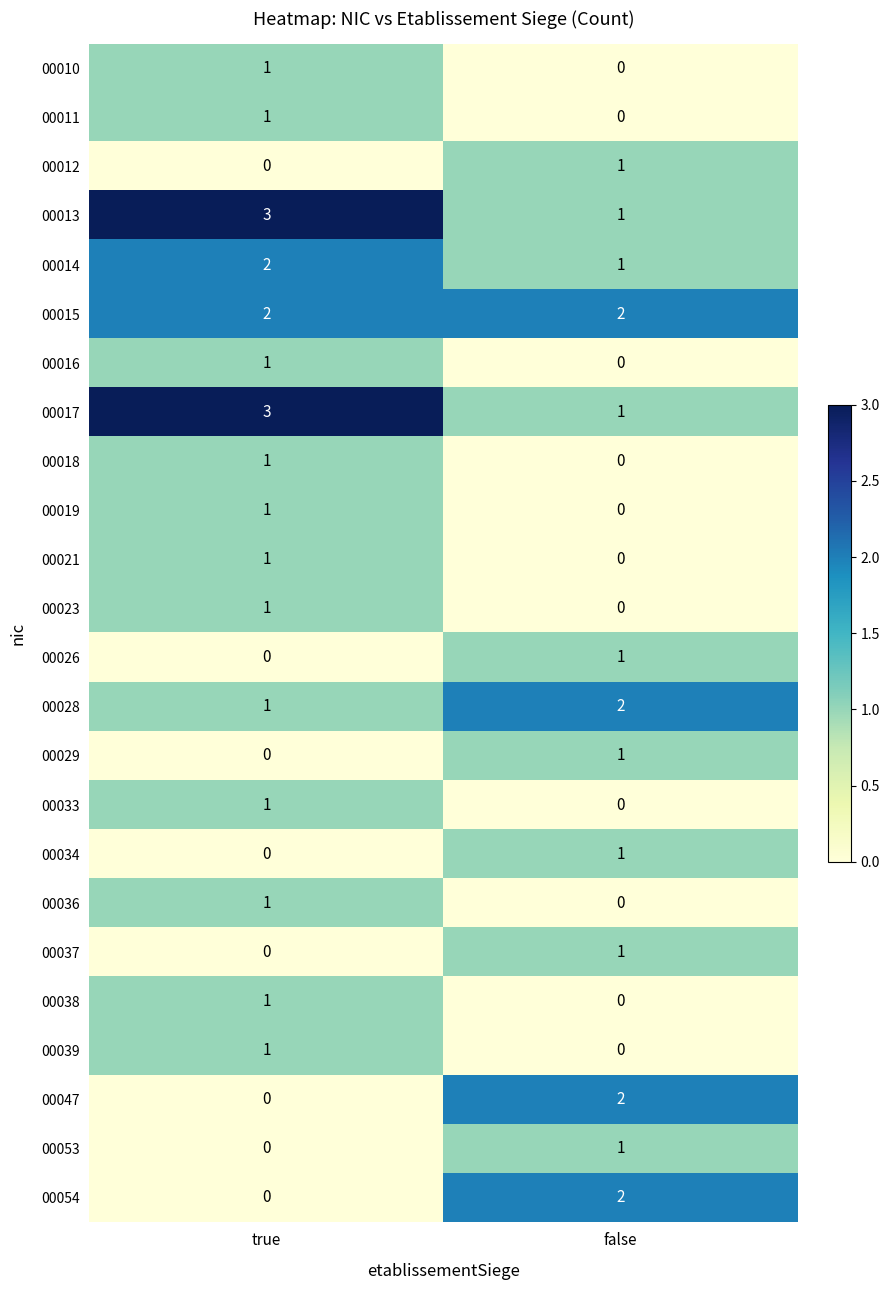

At which category does the chart reach its peak across all series?

true